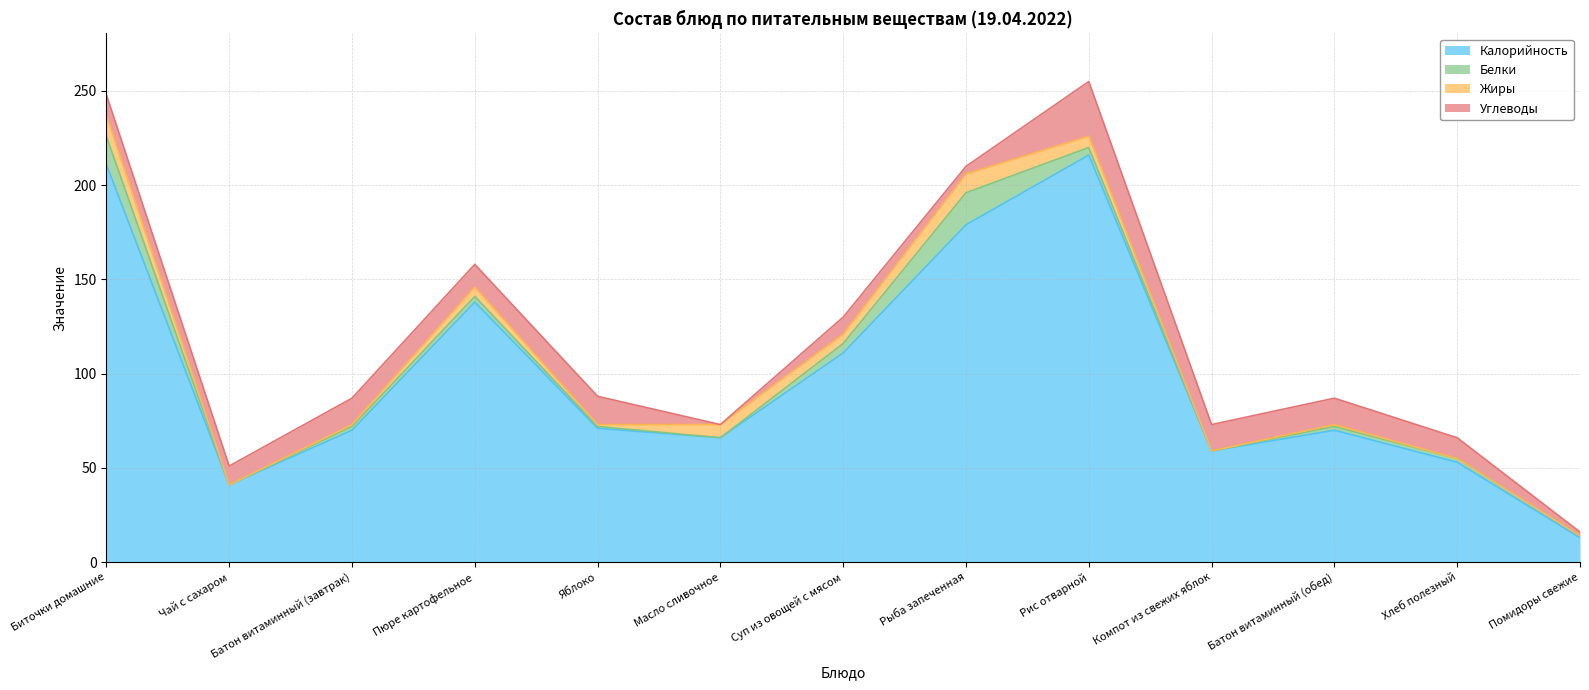

What is the lowest value of the Калорийность series?

13